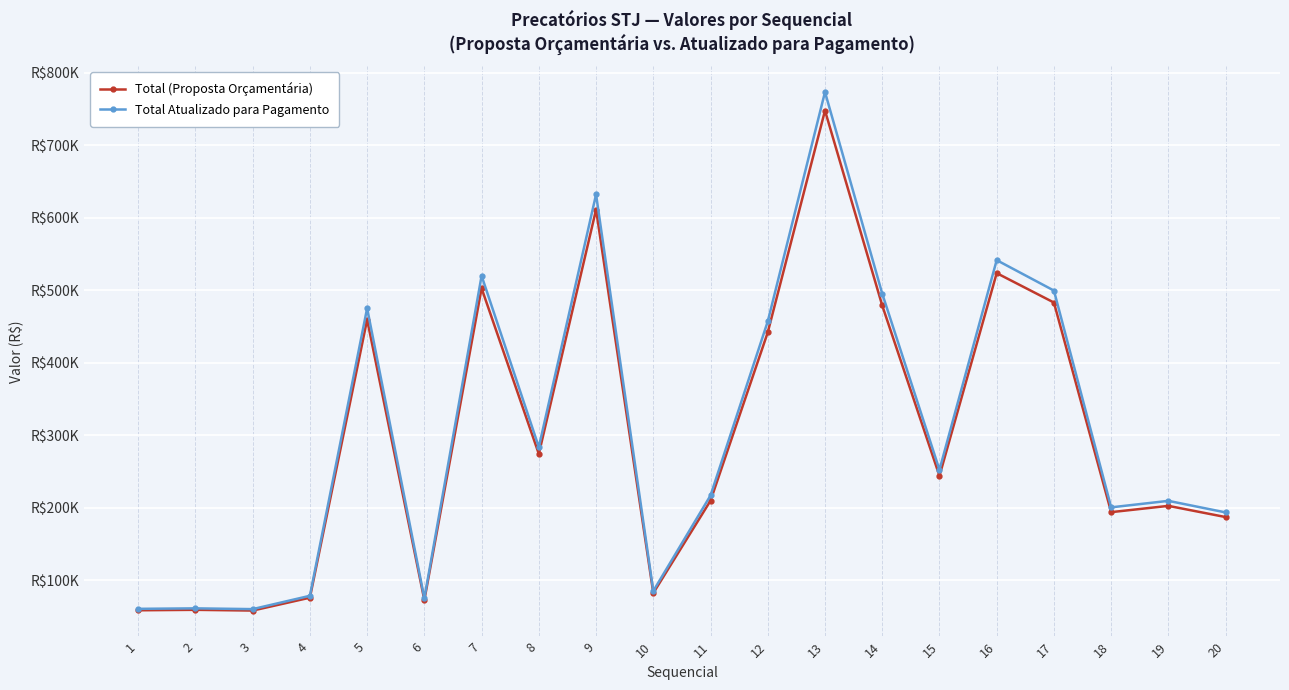

Rank the categories by Total Atualizado para Pagamento value from highest to lowest.

13, 9, 16, 7, 17, 14, 5, 12, 8, 15, 11, 19, 18, 20, 10, 4, 6, 2, 1, 3